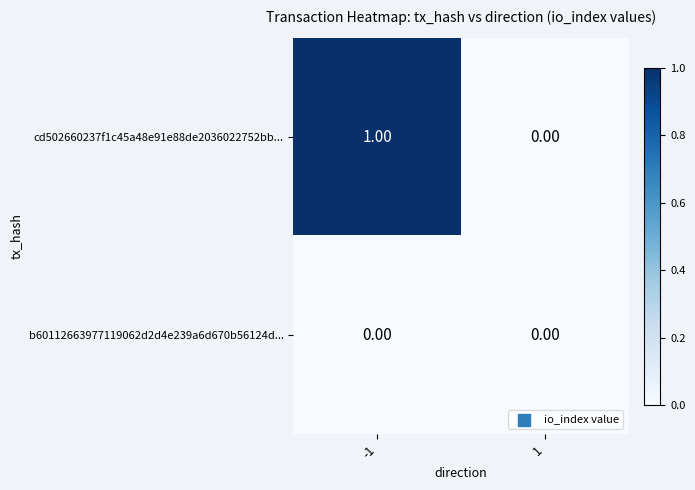

Which series changed the most between -1 and 1?

cd502660237f1c45a48e91e88de2036022752bb...